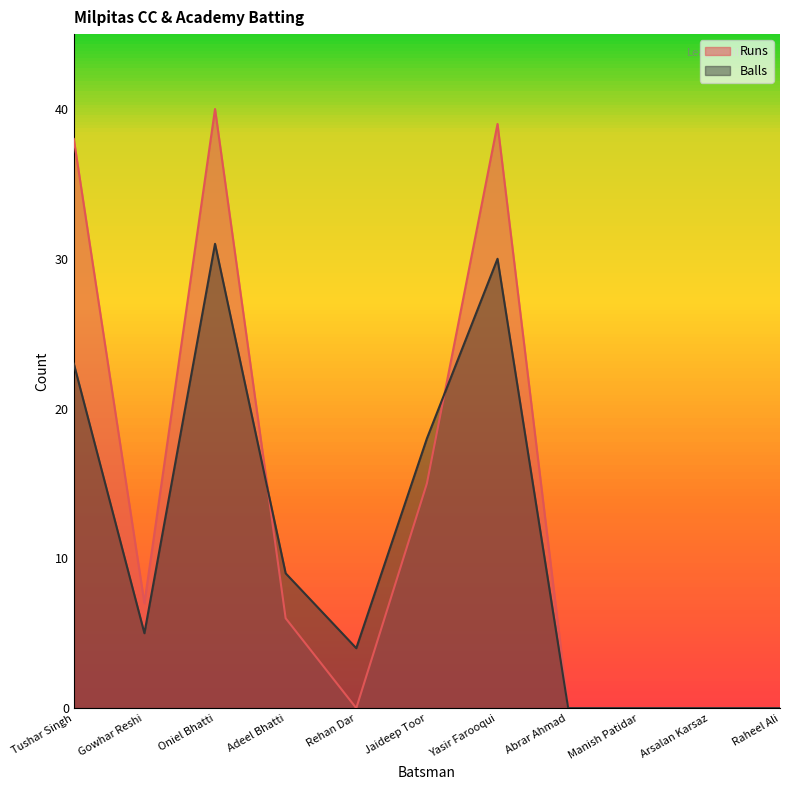

What position from the left is Yasir Farooqui?

7